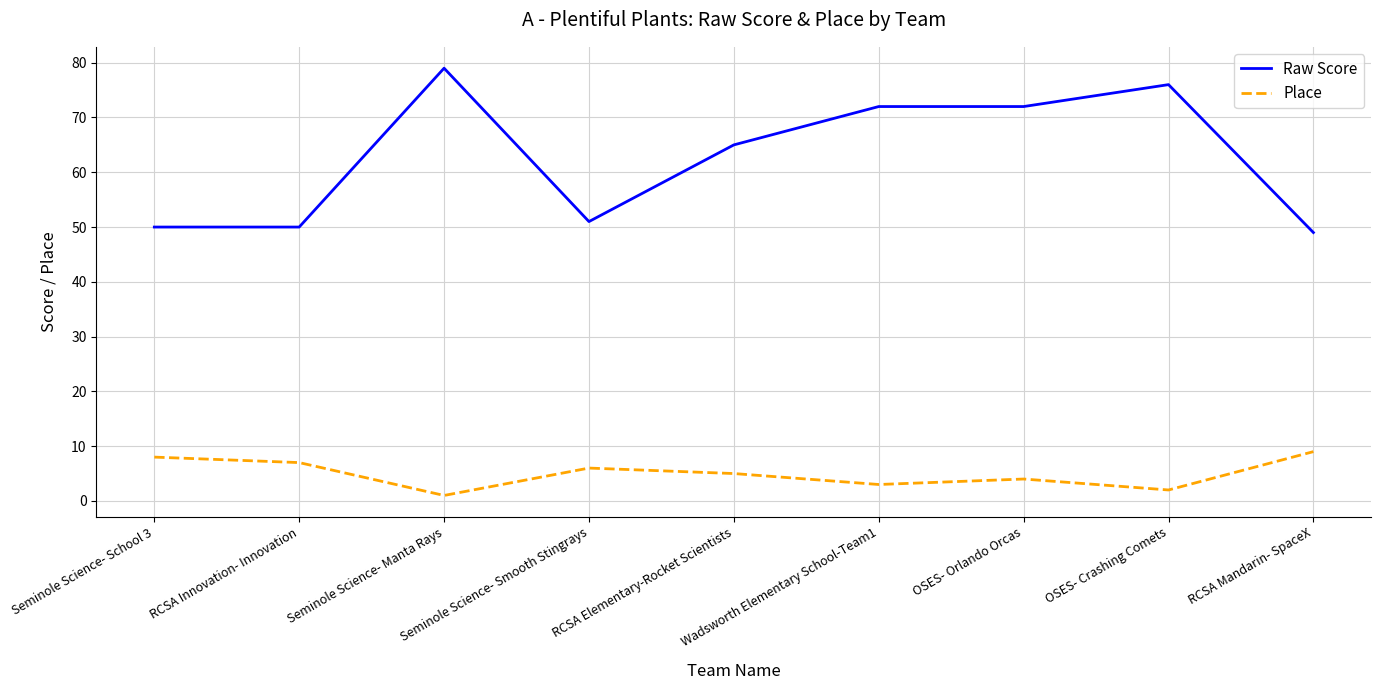

Rank the series by their average value, from highest to lowest.

Raw Score, Place